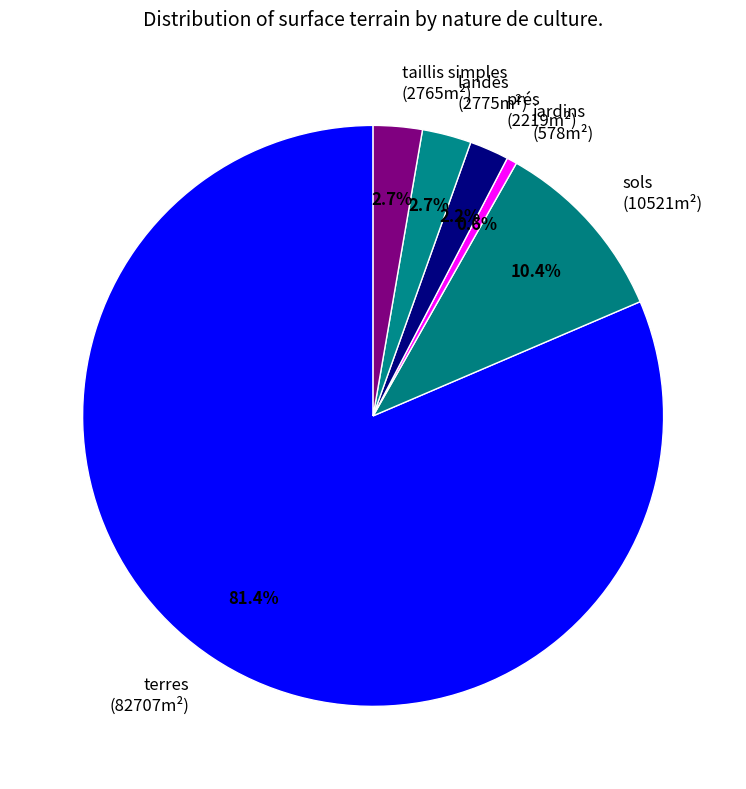

What percentage is the prés slice, to the nearest percent?

2%